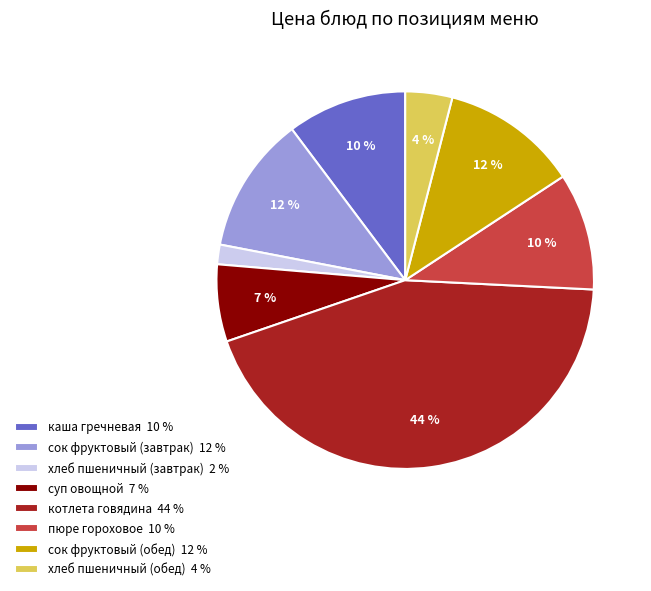

How many segments does this pie chart have?

8